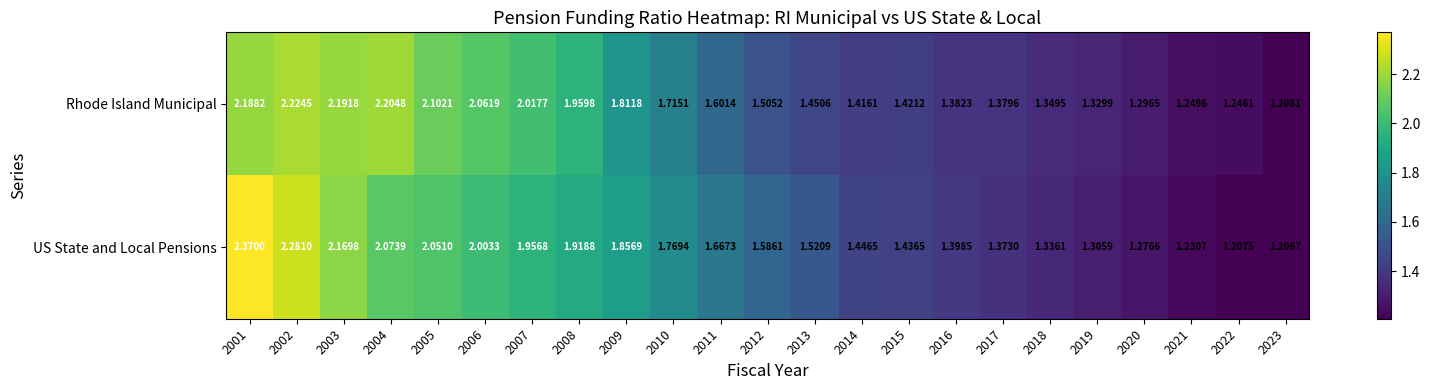

List the series in order of their peak value, lowest first.

Rhode Island Municipal, US State and Local Pensions